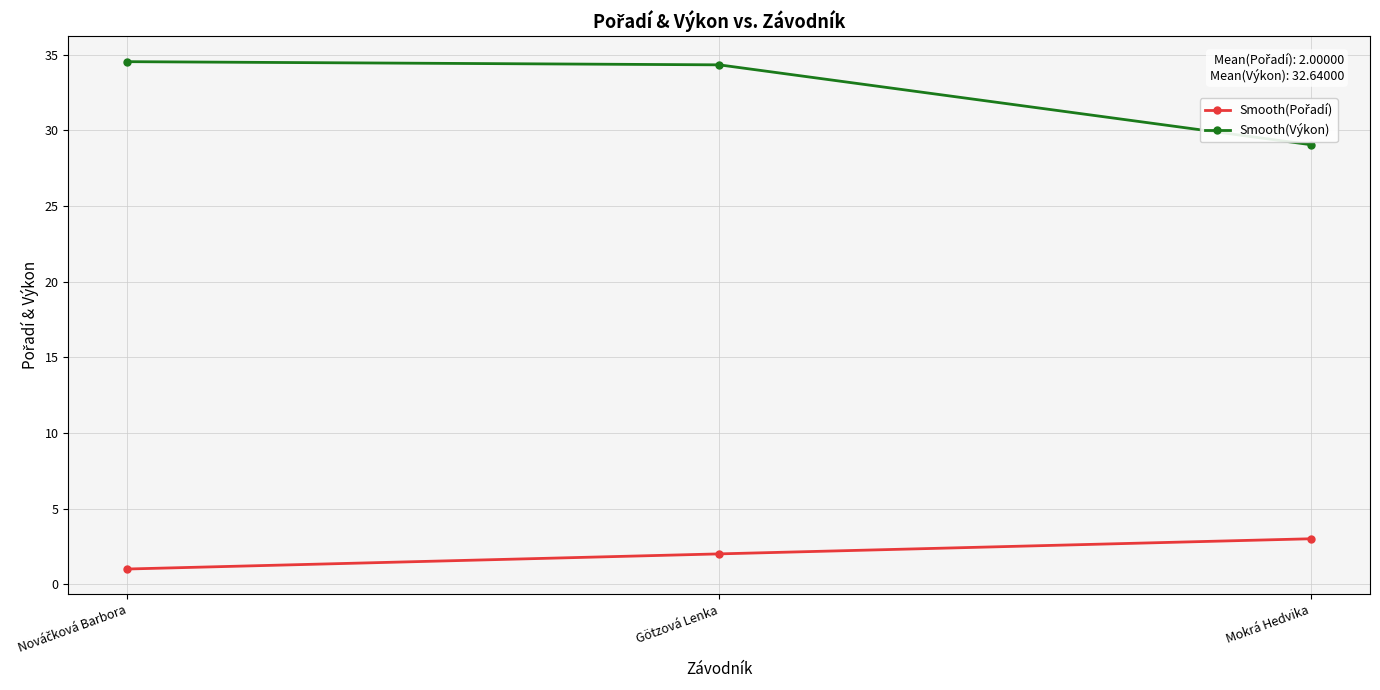

What is the label of the 2nd point from the right?

Götzová Lenka